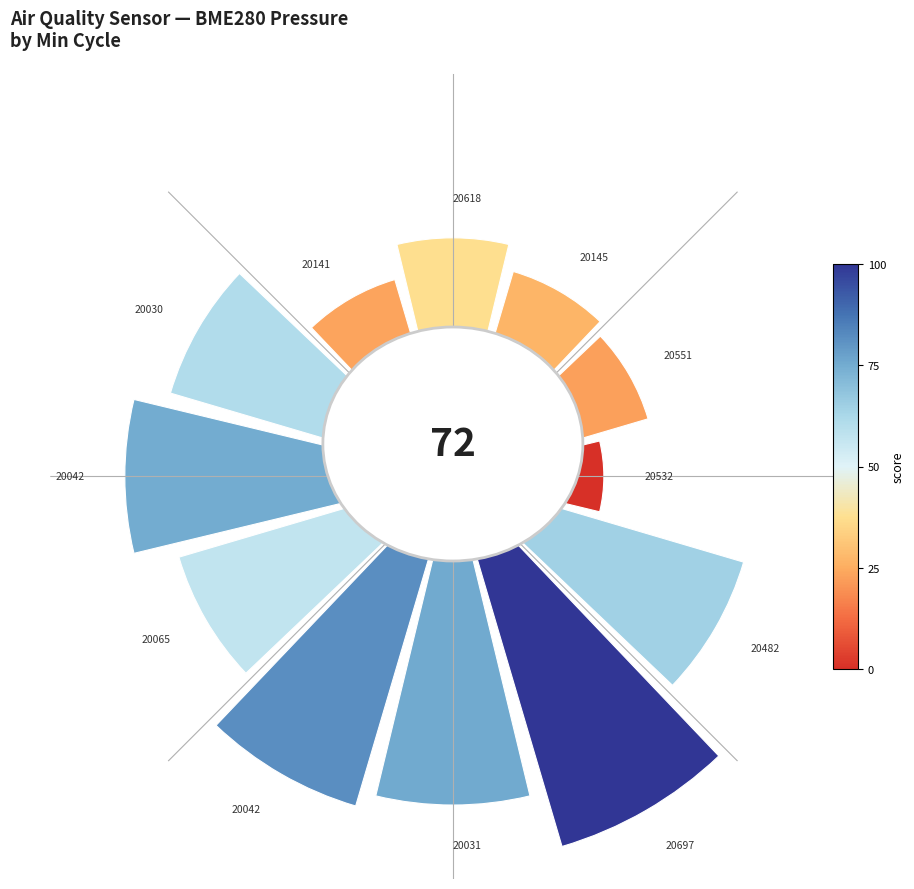

Count the number of slices in the pie.

12